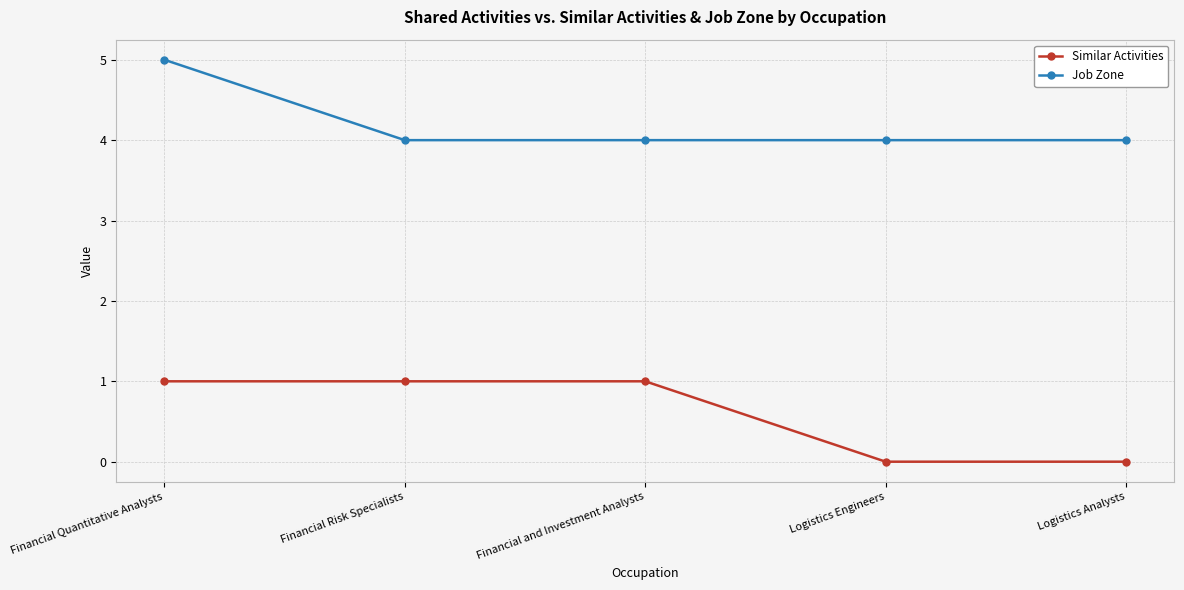

Between Financial Risk Specialists and Logistics Engineers, which series saw the biggest shift?

Similar Activities